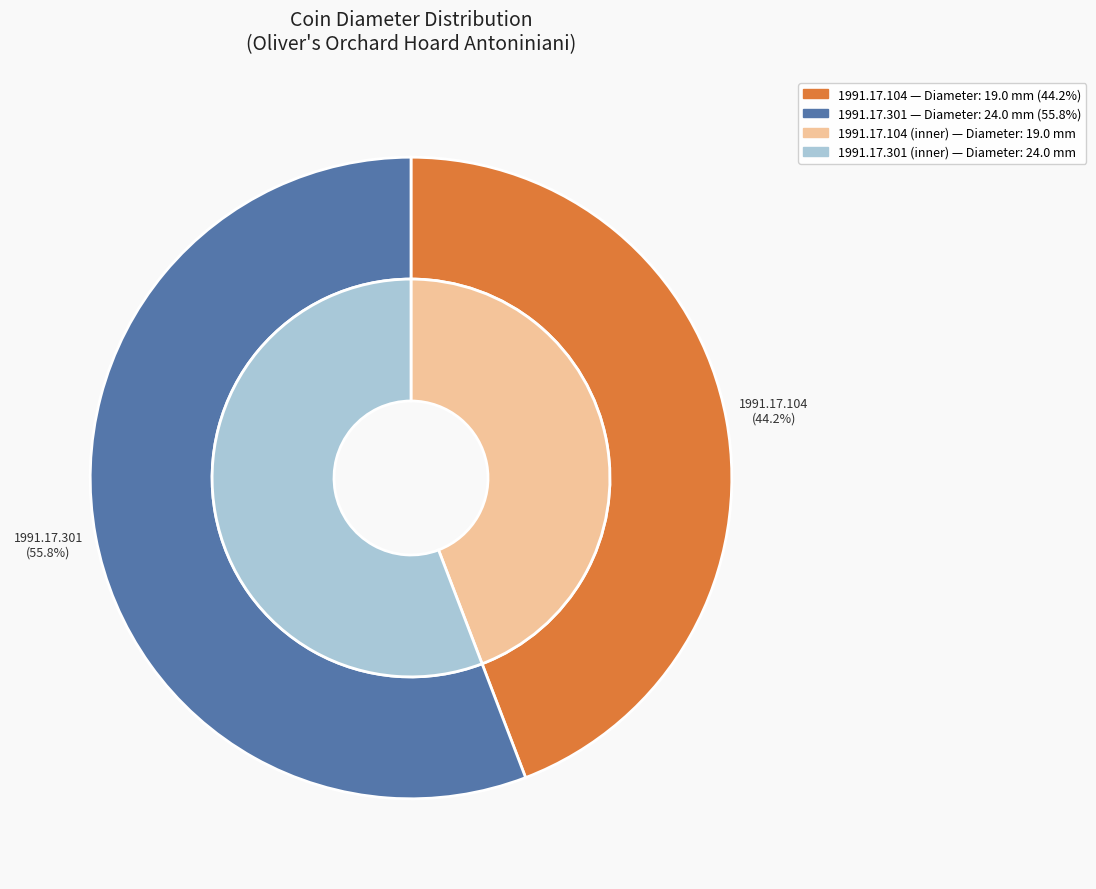

To the nearest percent, what percentage of the pie is 1991.17.104?

44%